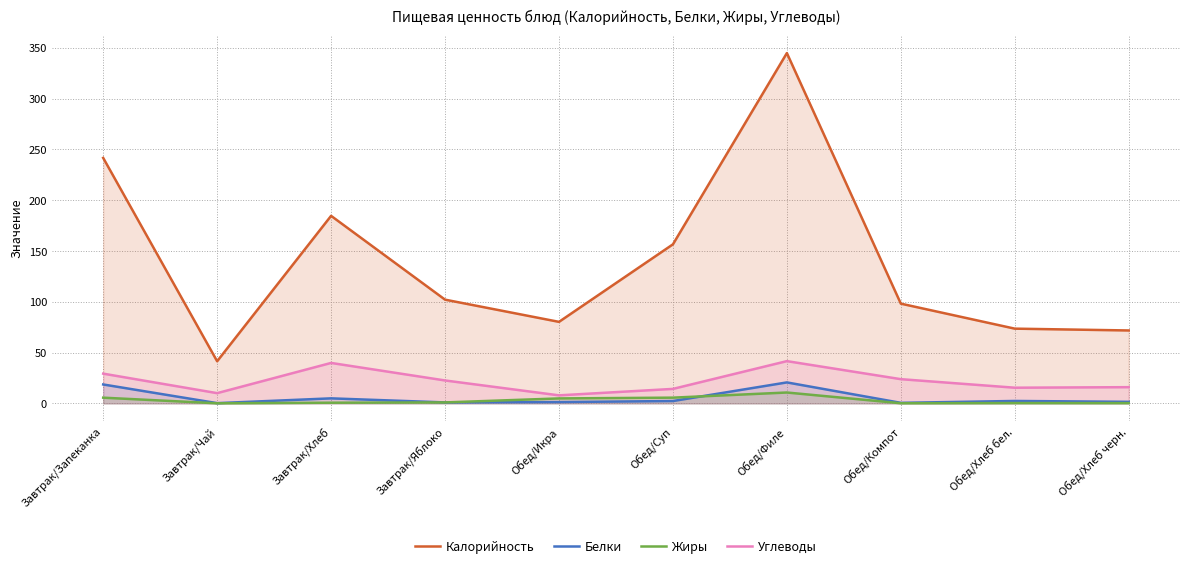

At which category does Жиры reach its first local peak?

Обед/Филе